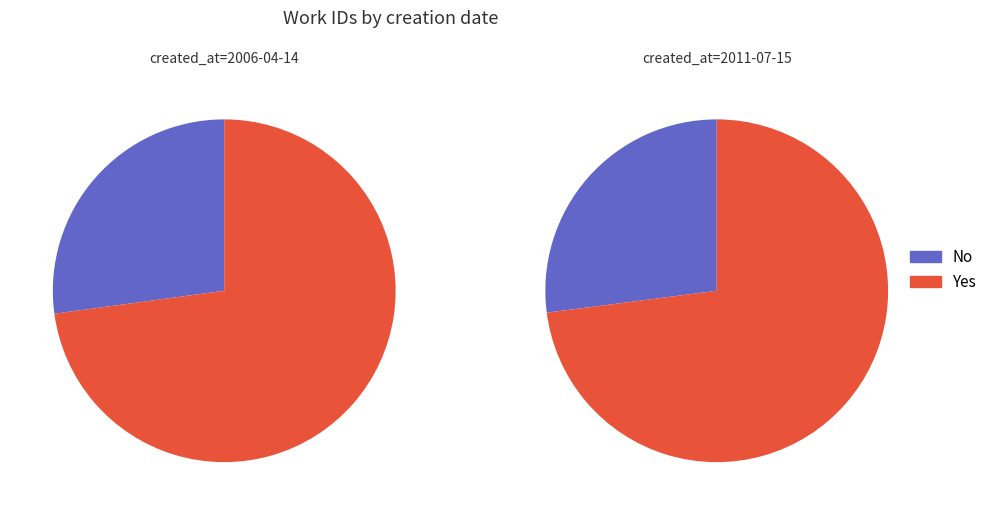

True or false: 2011-07-15 accounts for 59% of the total.

True